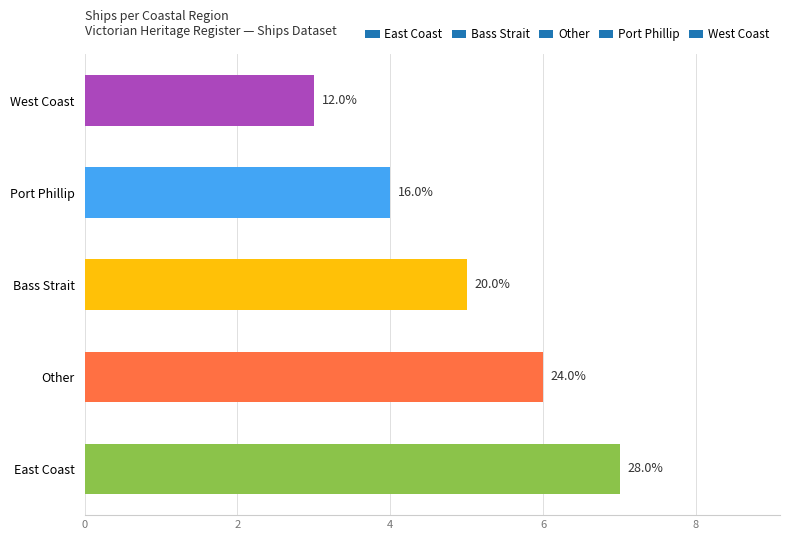

What is the sum of the values at Bass Strait and Port Phillip?

9